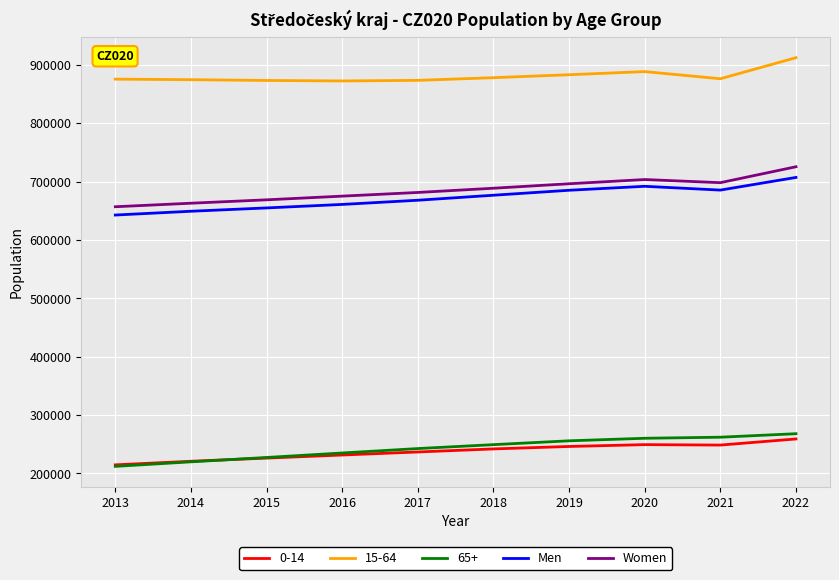

True or false: Women and 65+ intersect in this chart.

False